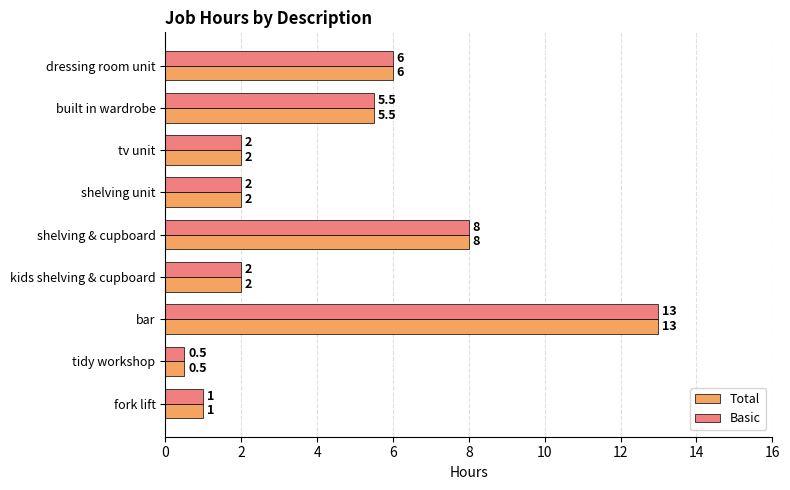

How many data points does each series have?

9